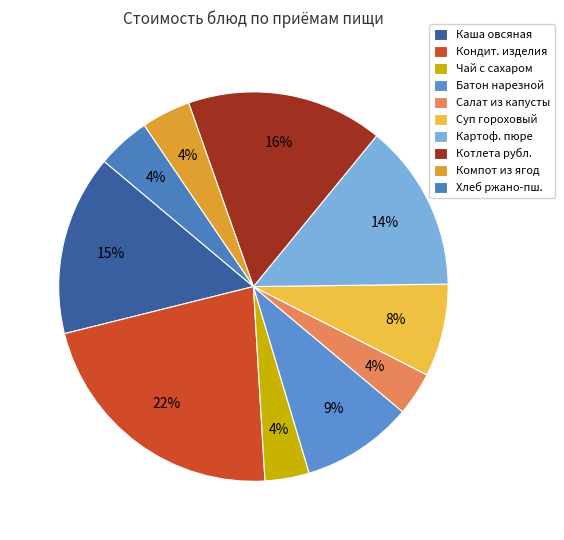

To the nearest percent, what is the difference between the largest and smallest slice percentages?

18%